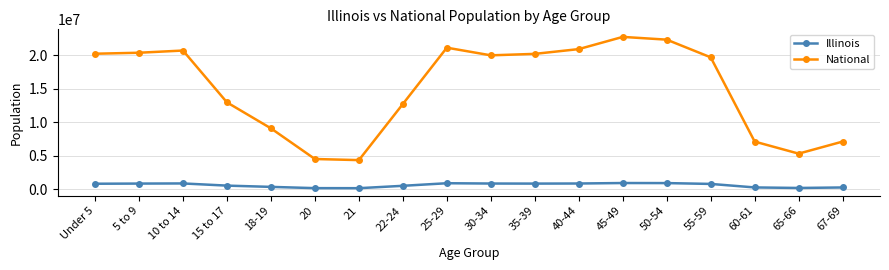

The value of National at 10 to 14 is 27811733. True or false?

False